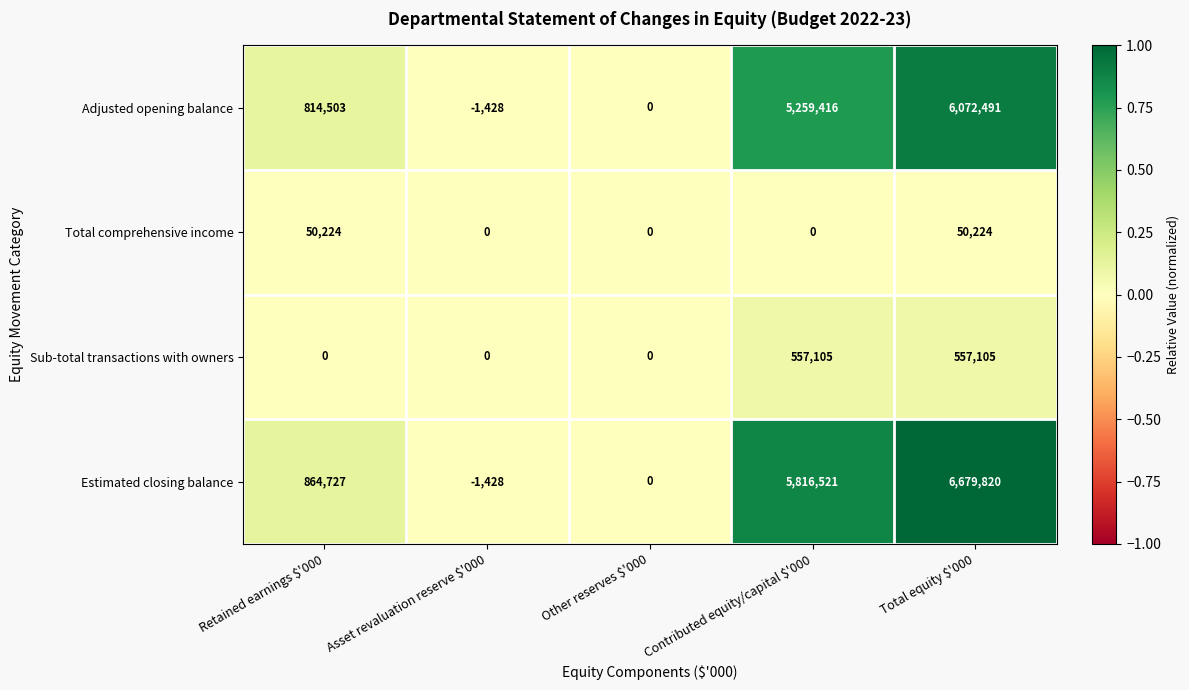

How many distinct data groups are displayed?

4